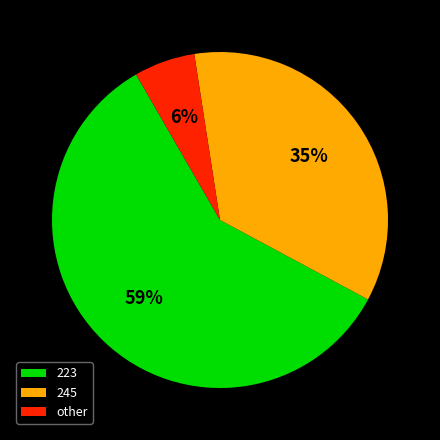

What is the smallest slice in the pie chart?

other